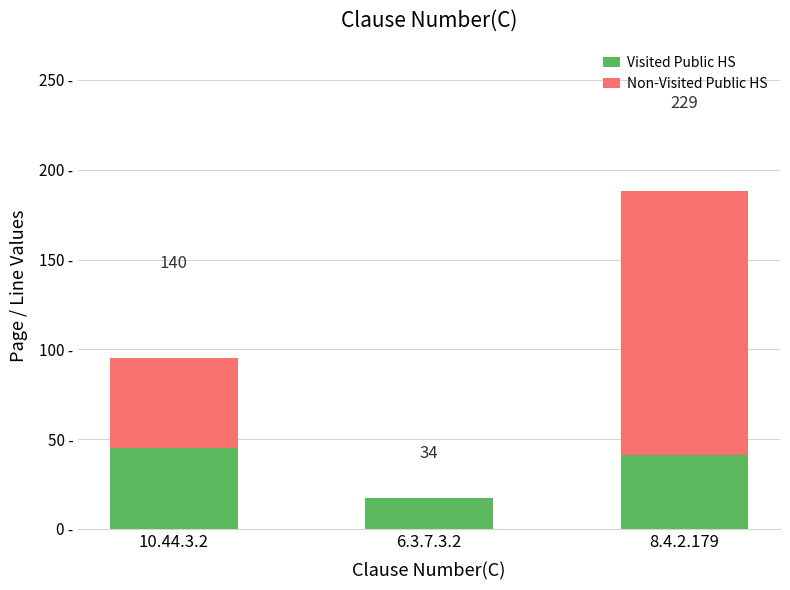

How many groups of bars are there?

3